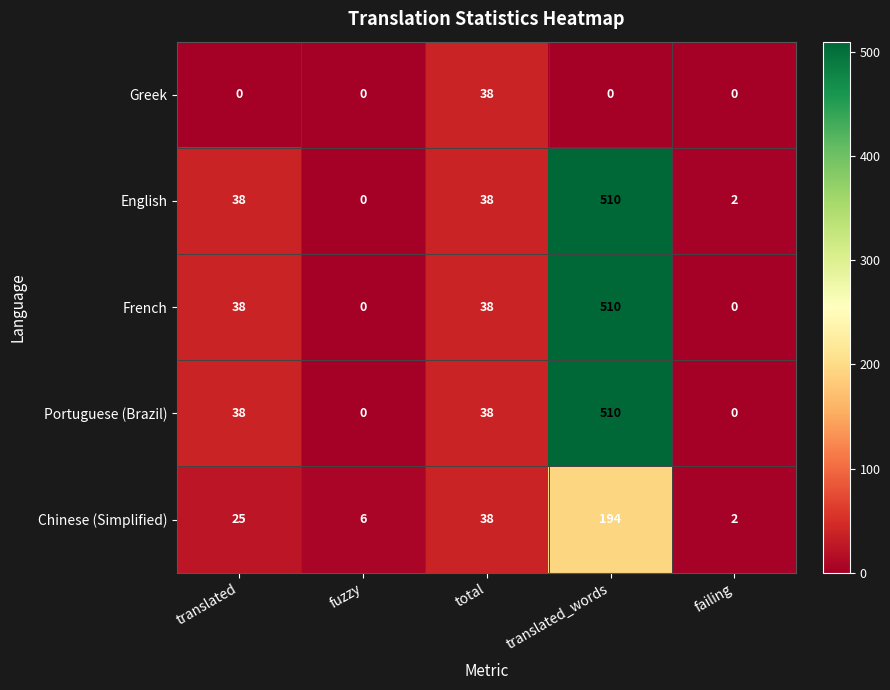

Rank the categories by Chinese (Simplified) value from lowest to highest.

failing, fuzzy, translated, total, translated_words